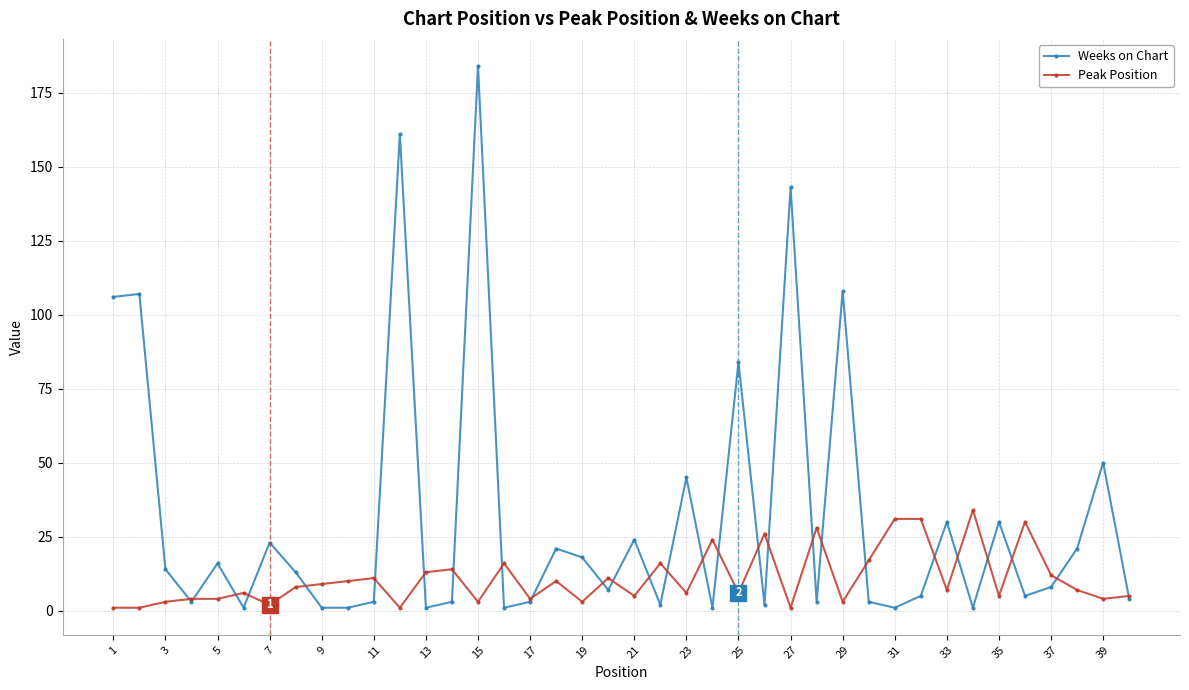

List the series in order of their peak value, highest first.

Weeks on Chart, Peak Position